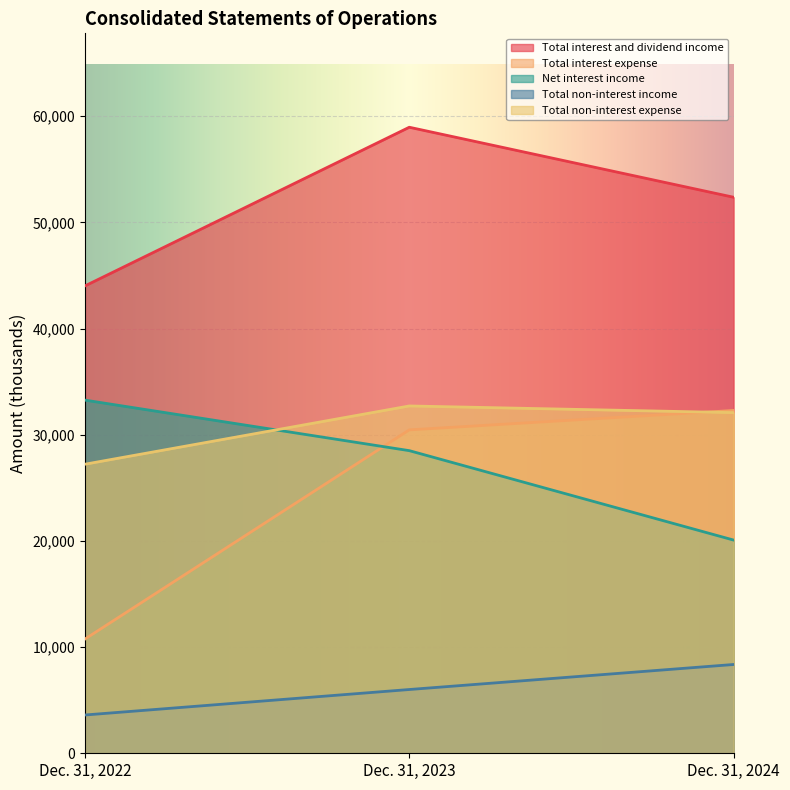

Reading left to right, extract all data points from this chart.

Total interest and dividend income: 44012	58957	52362
Total interest expense: 10753	30457	32285
Net interest income: 33259	28500	20077
Total non-interest income: 3605	6005	8362
Total non-interest expense: 27222	32709	32081